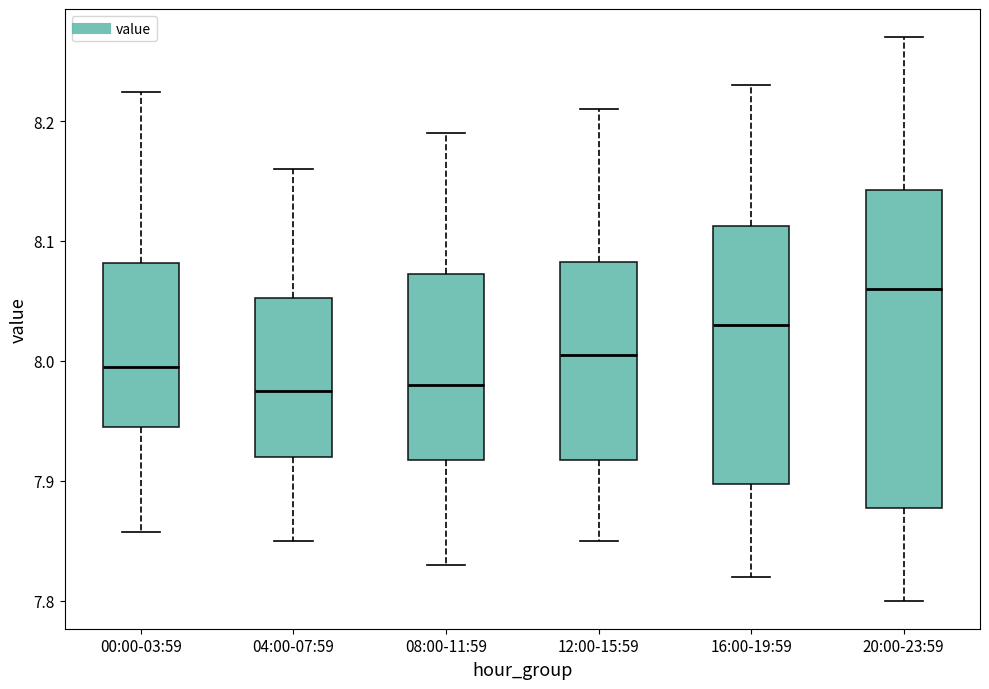

Which box is the tallest, from its lower edge to its upper edge?

20:00-23:59